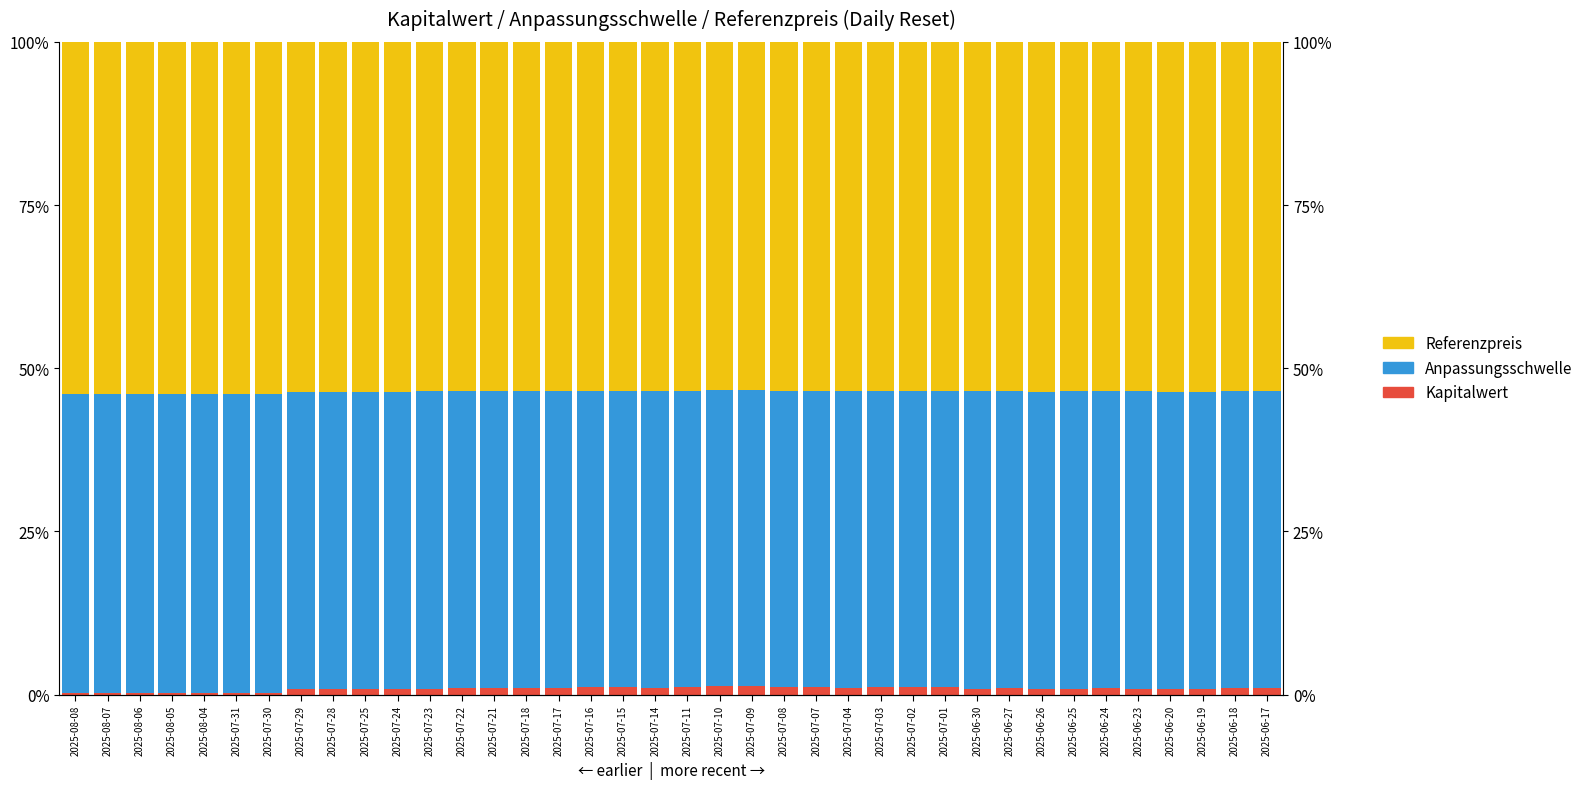

Reading right to left, what are all the values shown in this chart?

Kapitalwert: 2025-06-17=1.0	2025-06-18=1.0	2025-06-19=0.9	2025-06-20=0.9	2025-06-23=0.9	2025-06-24=1.0	2025-06-25=0.9	2025-06-26=0.8	2025-06-27=1.0	2025-06-30=0.9	2025-07-01=1.1	2025-07-02=1.2	2025-07-03=1.1	2025-07-04=1.1	2025-07-07=1.2	2025-07-08=1.2	2025-07-09=1.3	2025-07-10=1.3	2025-07-11=1.1	2025-07-14=1.1	2025-07-15=1.1	2025-07-16=1.1	2025-07-17=1.1	2025-07-18=1.1	2025-07-21=1.0	2025-07-22=1.0	2025-07-23=0.9	2025-07-24=0.9	2025-07-25=0.9	2025-07-28=0.8	2025-07-29=0.9	2025-07-30=0.3	2025-07-31=0.2	2025-08-04=0.2	2025-08-05=0.2	2025-08-06=0.2	2025-08-07=0.2	2025-08-08=0.2
Anpassungsschwelle: 2025-06-17=45.5	2025-06-18=45.5	2025-06-19=45.5	2025-06-20=45.5	2025-06-23=45.5	2025-06-24=45.5	2025-06-25=45.5	2025-06-26=45.6	2025-06-27=45.5	2025-06-30=45.5	2025-07-01=45.4	2025-07-02=45.4	2025-07-03=45.4	2025-07-04=45.4	2025-07-07=45.4	2025-07-08=45.4	2025-07-09=45.4	2025-07-10=45.4	2025-07-11=45.4	2025-07-14=45.4	2025-07-15=45.4	2025-07-16=45.4	2025-07-17=45.4	2025-07-18=45.5	2025-07-21=45.5	2025-07-22=45.5	2025-07-23=45.5	2025-07-24=45.5	2025-07-25=45.5	2025-07-28=45.6	2025-07-29=45.6	2025-07-30=45.8	2025-07-31=45.8	2025-08-04=45.8	2025-08-05=45.8	2025-08-06=45.9	2025-08-07=45.8	2025-08-08=45.8
Referenzpreis: 2025-06-17=53.5	2025-06-18=53.5	2025-06-19=53.6	2025-06-20=53.6	2025-06-23=53.5	2025-06-24=53.5	2025-06-25=53.5	2025-06-26=53.6	2025-06-27=53.5	2025-06-30=53.6	2025-07-01=53.5	2025-07-02=53.4	2025-07-03=53.4	2025-07-04=53.5	2025-07-07=53.4	2025-07-08=53.4	2025-07-09=53.4	2025-07-10=53.4	2025-07-11=53.4	2025-07-14=53.5	2025-07-15=53.4	2025-07-16=53.5	2025-07-17=53.5	2025-07-18=53.5	2025-07-21=53.5	2025-07-22=53.5	2025-07-23=53.6	2025-07-24=53.6	2025-07-25=53.6	2025-07-28=53.6	2025-07-29=53.6	2025-07-30=53.9	2025-07-31=53.9	2025-08-04=53.9	2025-08-05=53.9	2025-08-06=53.9	2025-08-07=53.9	2025-08-08=53.9